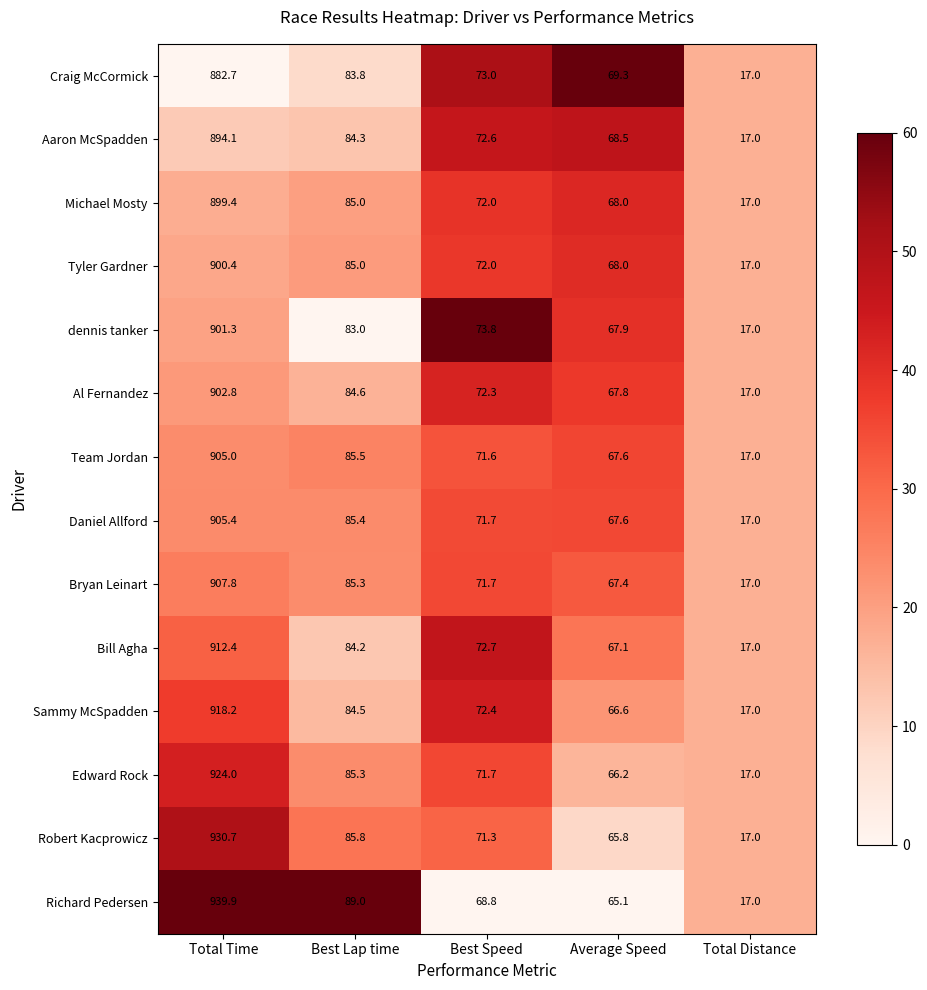

What is the average value of the Bryan Leinart series?

229.8